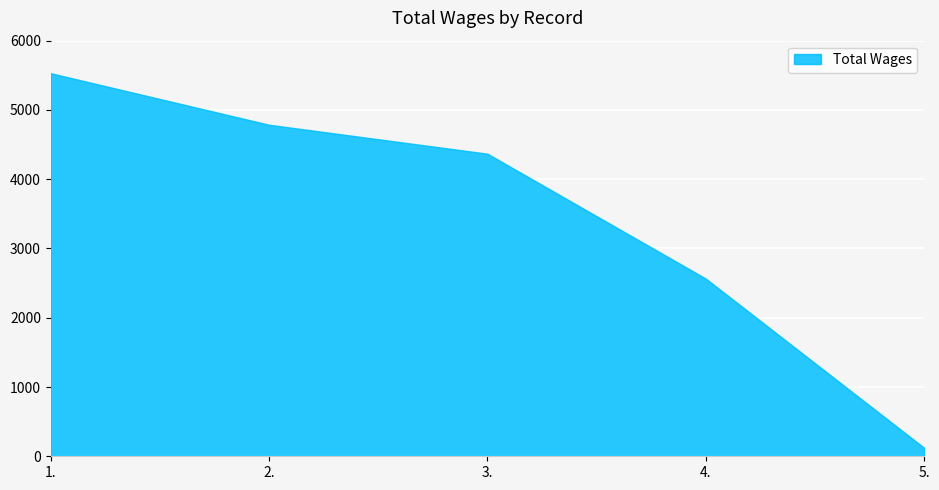

How many values are below 4368?

2